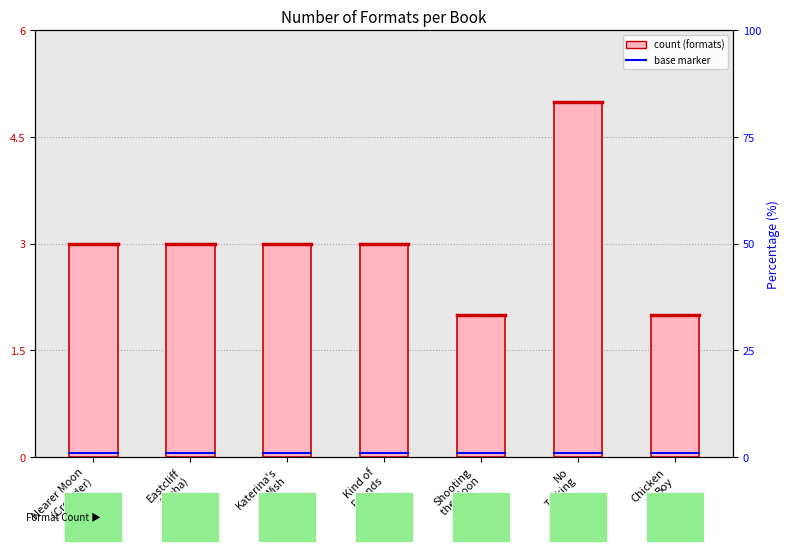

What is the difference between the second highest and minimum values?

1